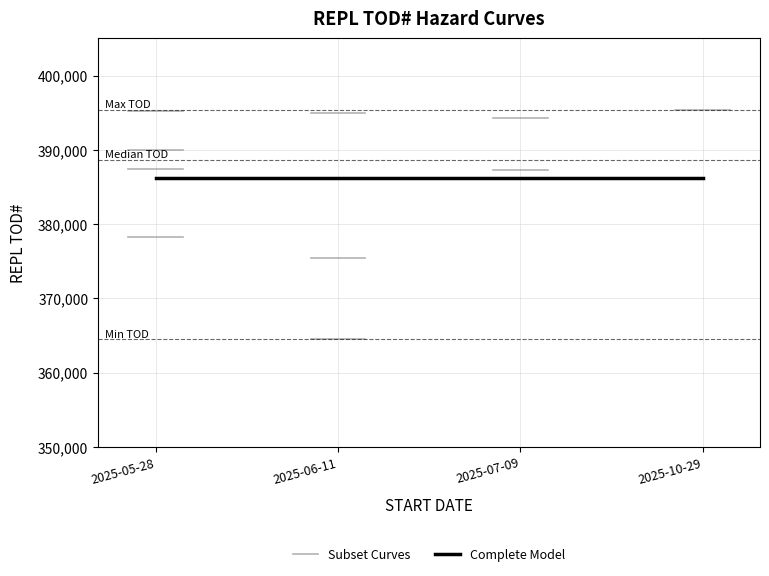

What is the sum of the Subset Curves values at 2025-05-28 and 2025-06-11?

751905